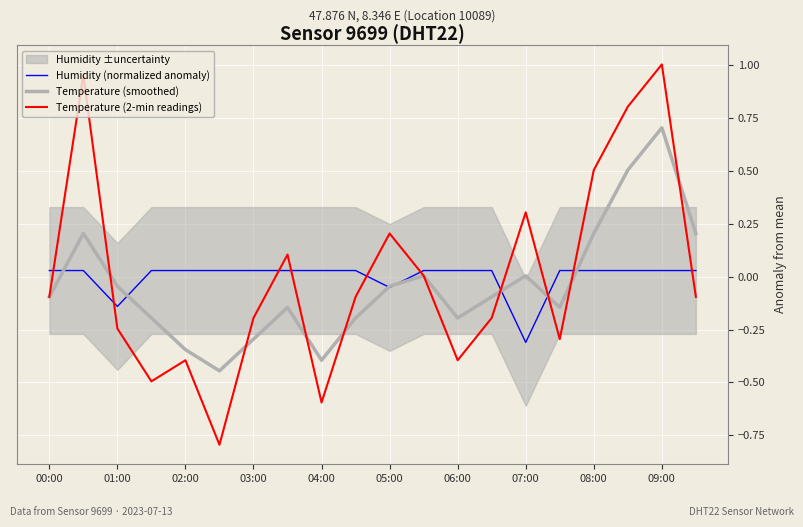

How many intersections are there between Temperature (2-min readings) and Humidity (normalized anomaly)?

10